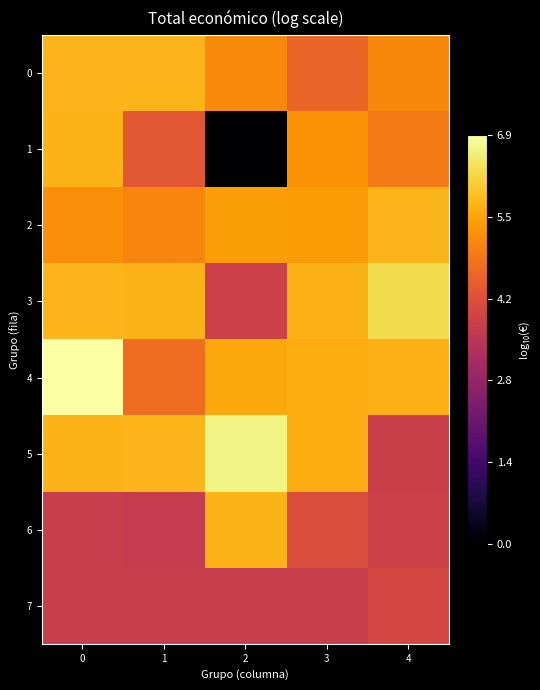

Reading left to right, list all the values displayed in this chart.

0: 0=5.8	1=5.8	2=5.1	3=4.5	4=5.1
1: 0=5.8	1=4.3	2=0.0	3=5.3	4=4.9
2: 0=5.2	1=5.1	2=5.5	3=5.4	4=5.8
3: 0=5.8	1=5.7	2=3.8	3=5.7	4=6.3
4: 0=6.9	1=4.7	2=5.6	3=5.6	4=5.7
5: 0=5.7	1=5.8	2=6.7	3=5.6	4=3.8
6: 0=3.7	1=3.6	2=5.7	3=4.1	4=3.8
7: 0=3.7	1=3.7	2=3.7	3=3.7	4=4.0